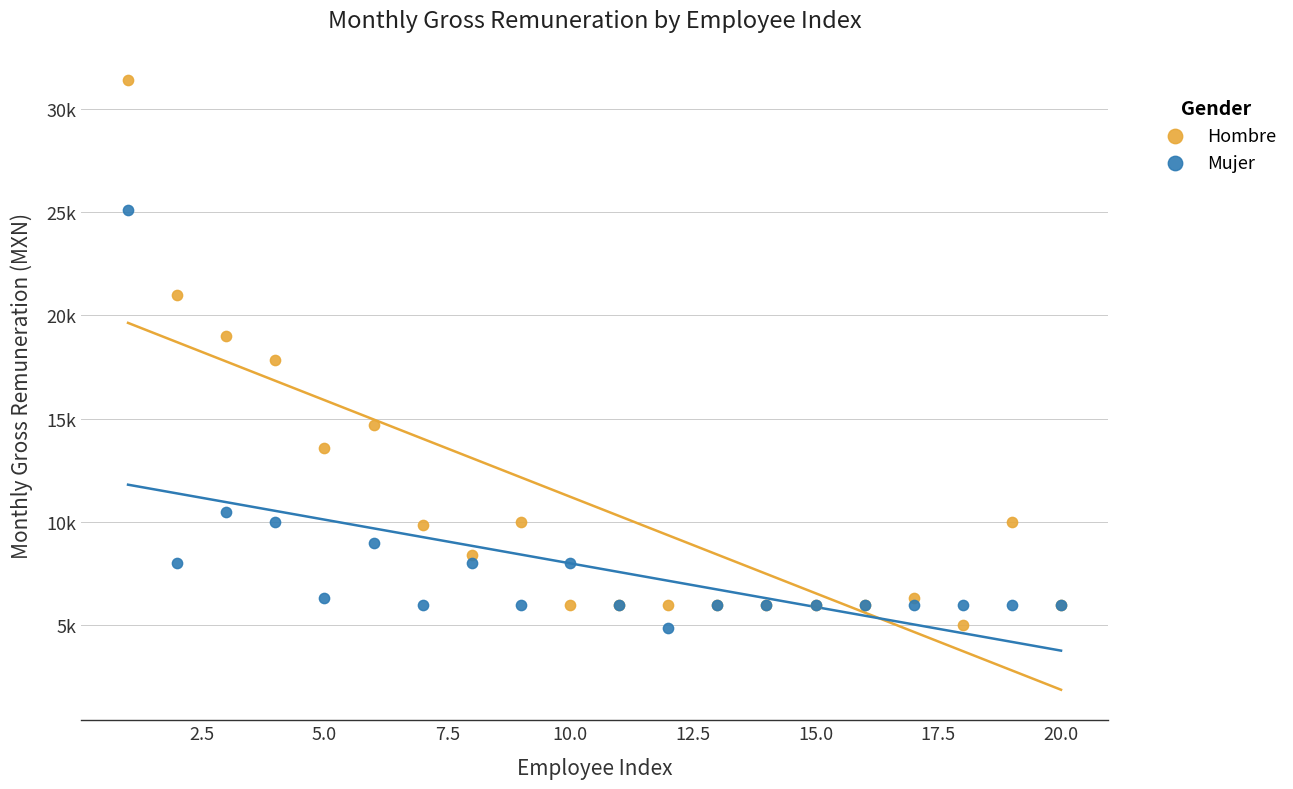

What are all the series names shown in the legend?

Hombre, Mujer